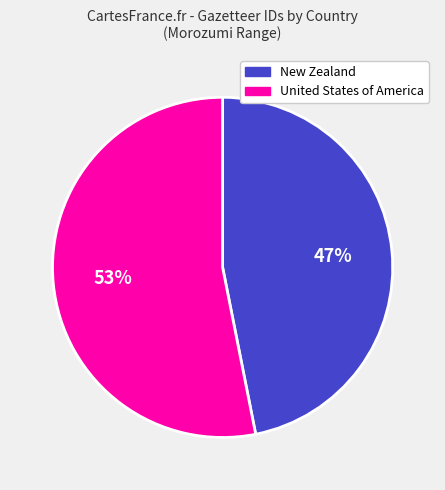

Do United States of America and New Zealand together represent more than half of the pie?

Yes